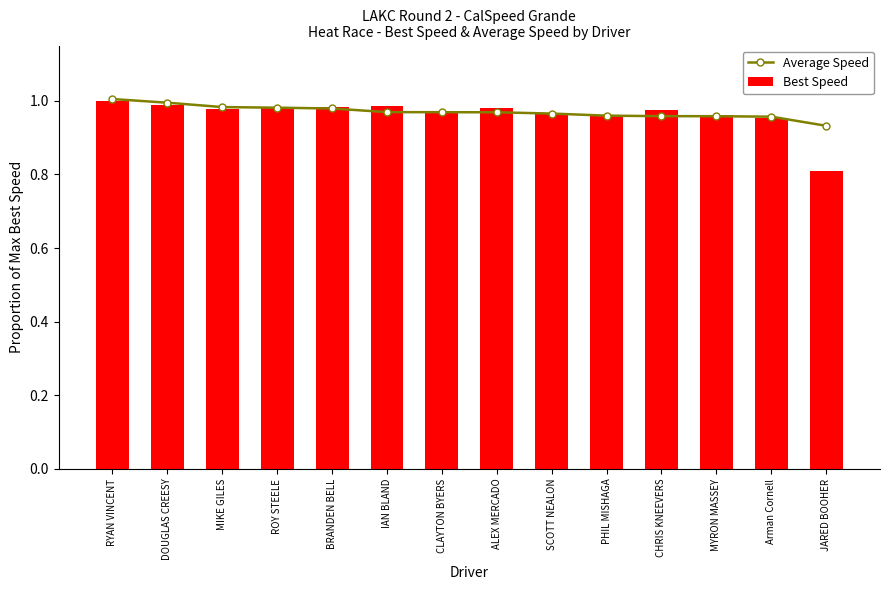

What is the sum of all Best Speed values?

13.5